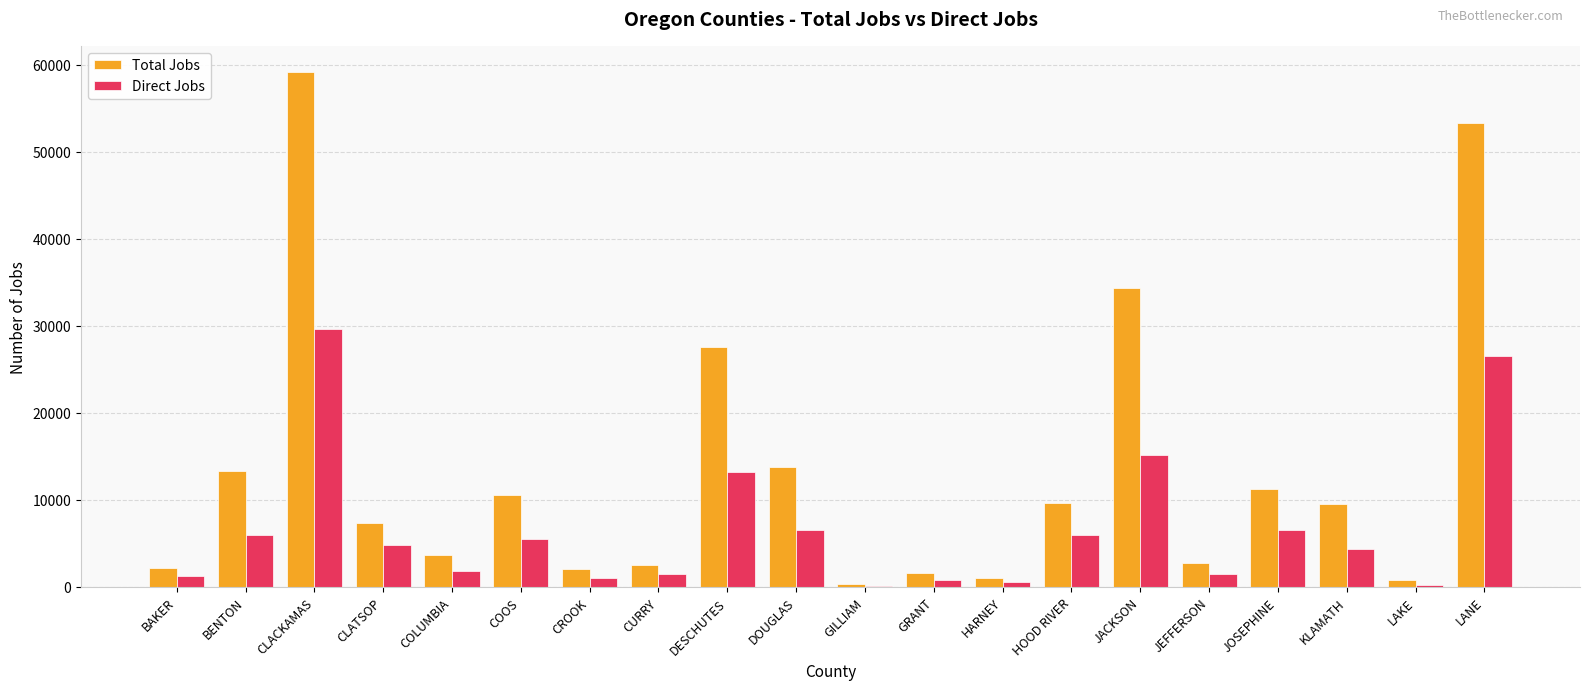

Which category has the highest value across all series?

CLACKAMAS